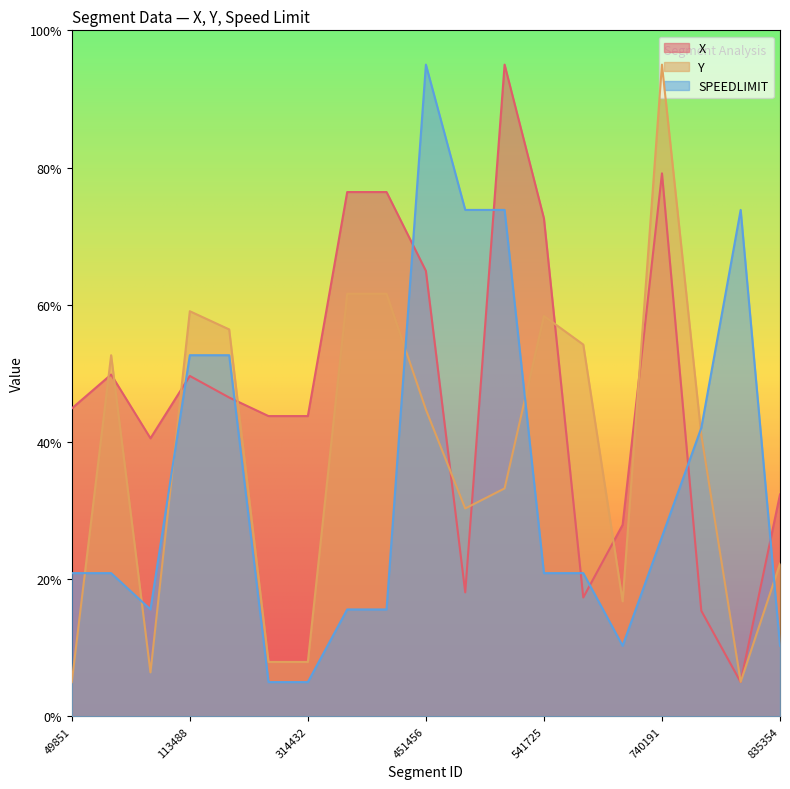

The value of X at 541725 is 72.6. True or false?

True